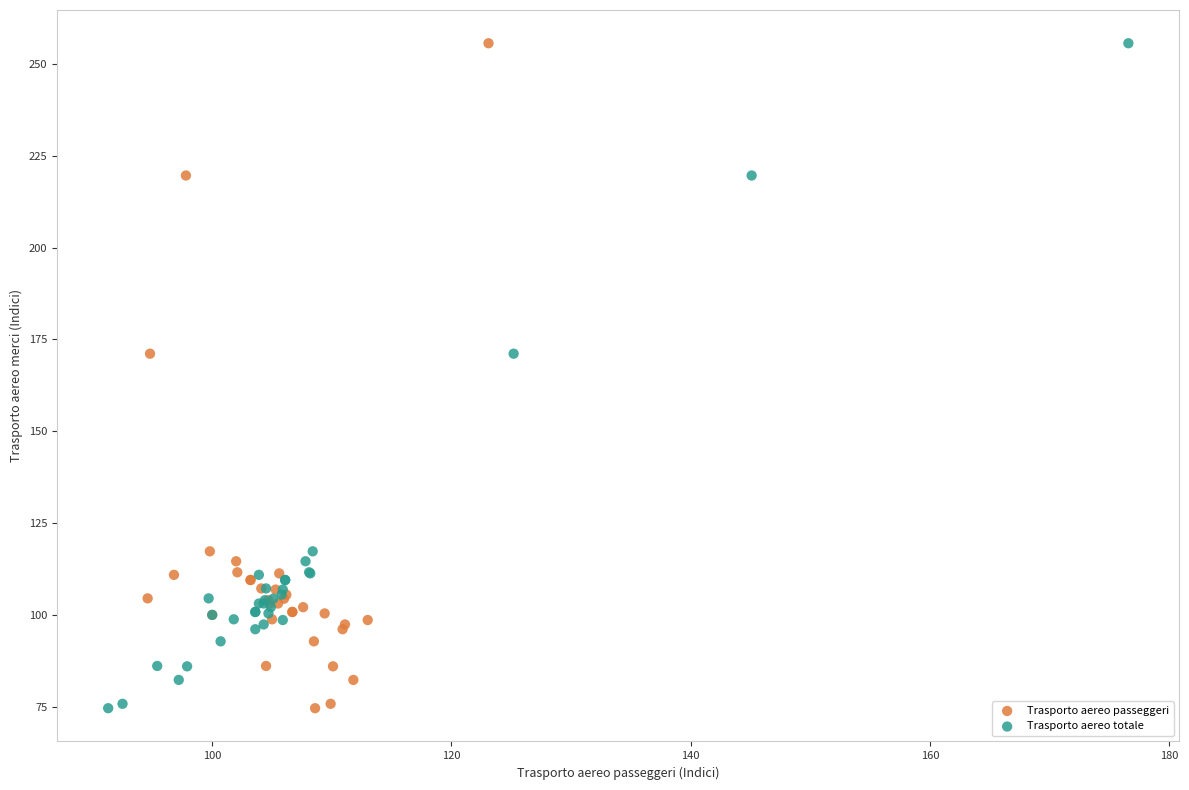

What are all the series names shown in the legend?

Trasporto aereo passeggeri, Trasporto aereo totale